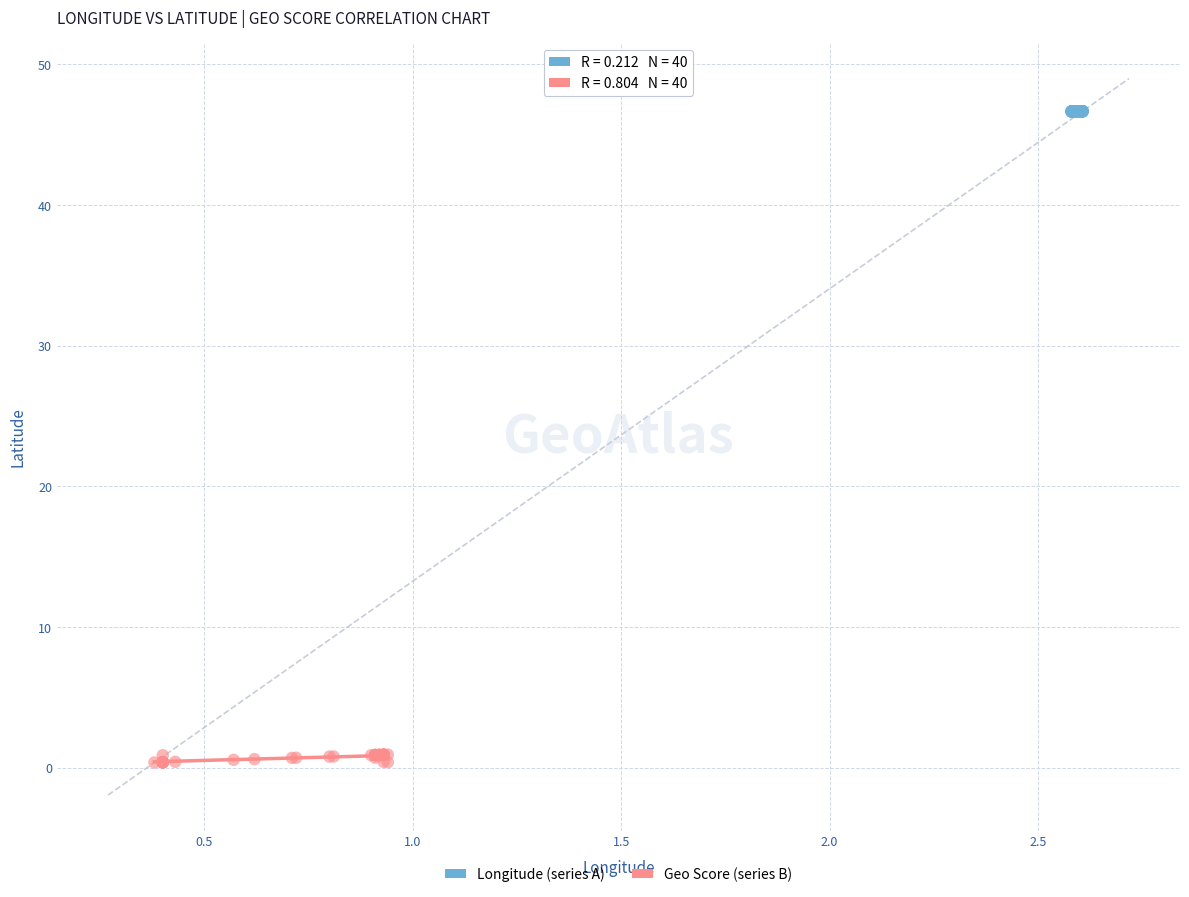

What are all the series names shown in the legend?

Longitude (series A), Geo Score (series B)